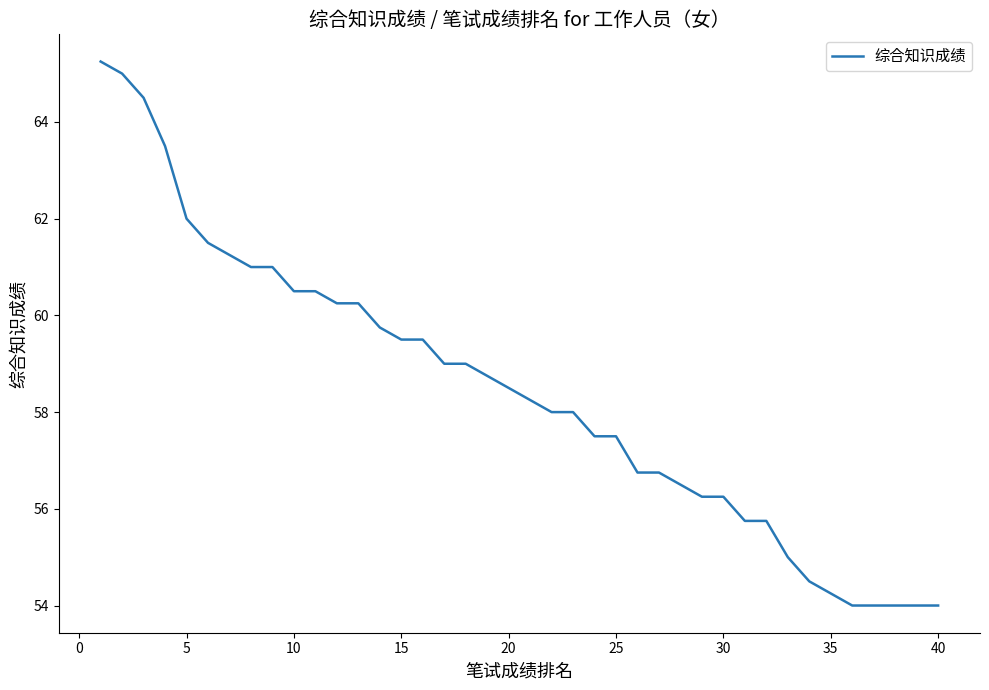

What is the minimum value shown in the chart?

54.0